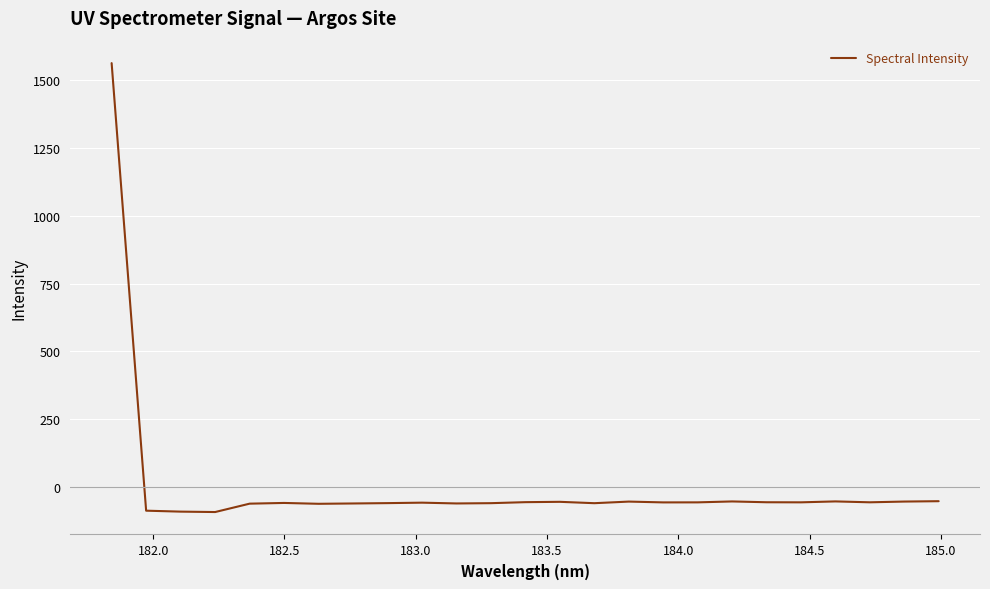

What is the difference between the maximum and second lowest values?

1653.9